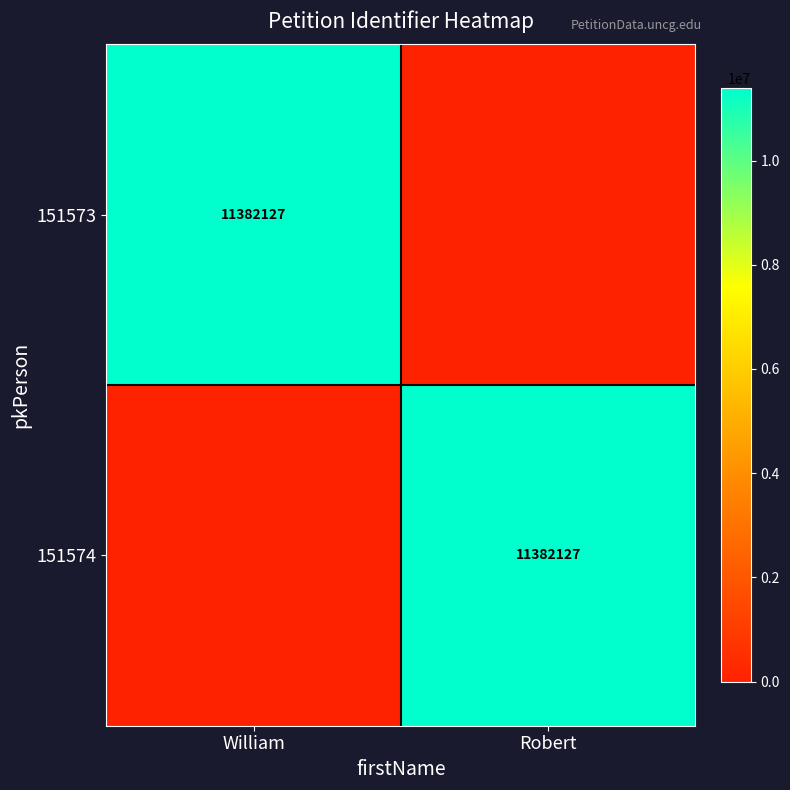

At which category is the sum across all series the highest?

William